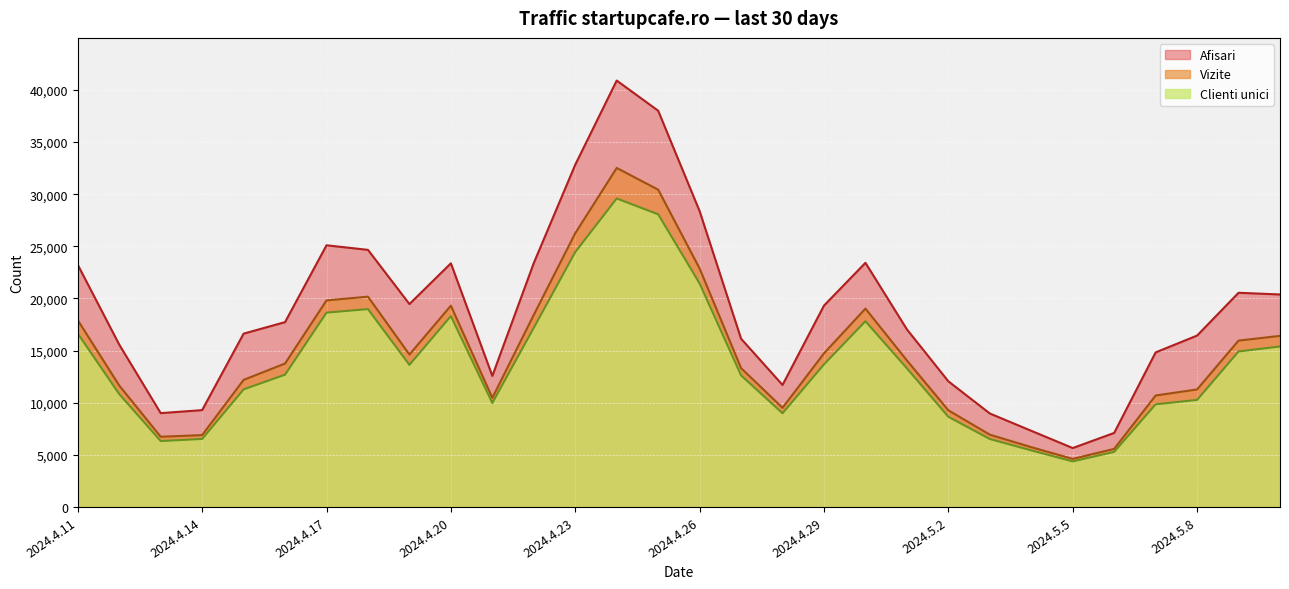

What is the value of the Clienti unici point at the 28th from the left?

10274